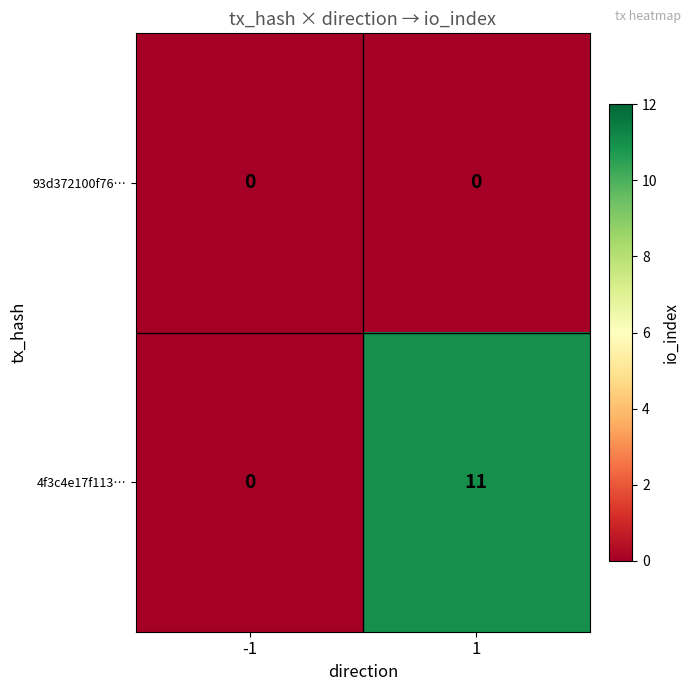

What is the difference between the maximum and minimum values in the 4f3c4e17f113… series?

11